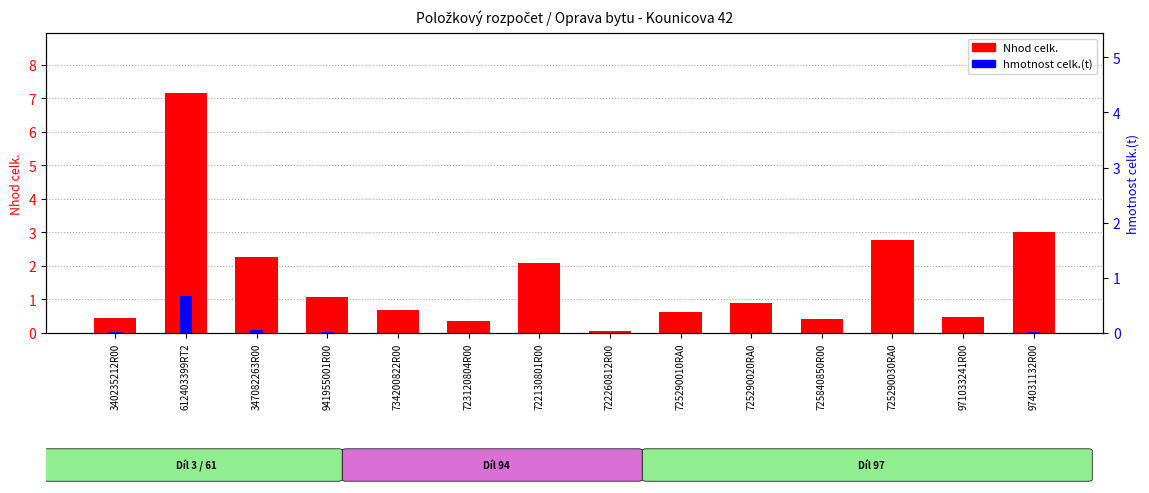

Are the bars grouped side by side (vs. stacked)?

Yes